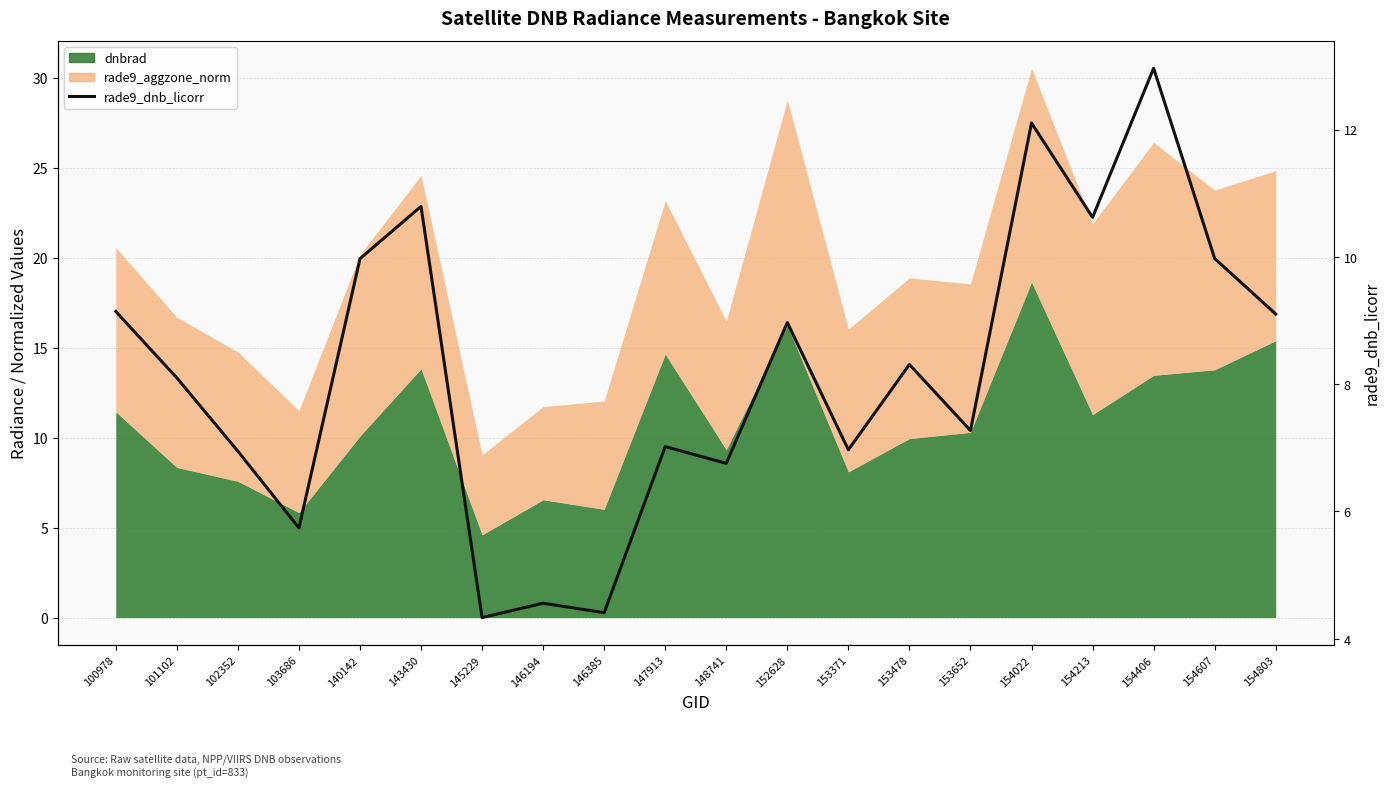

How many points are higher than both their immediate neighbors (excluding endpoints)?

7